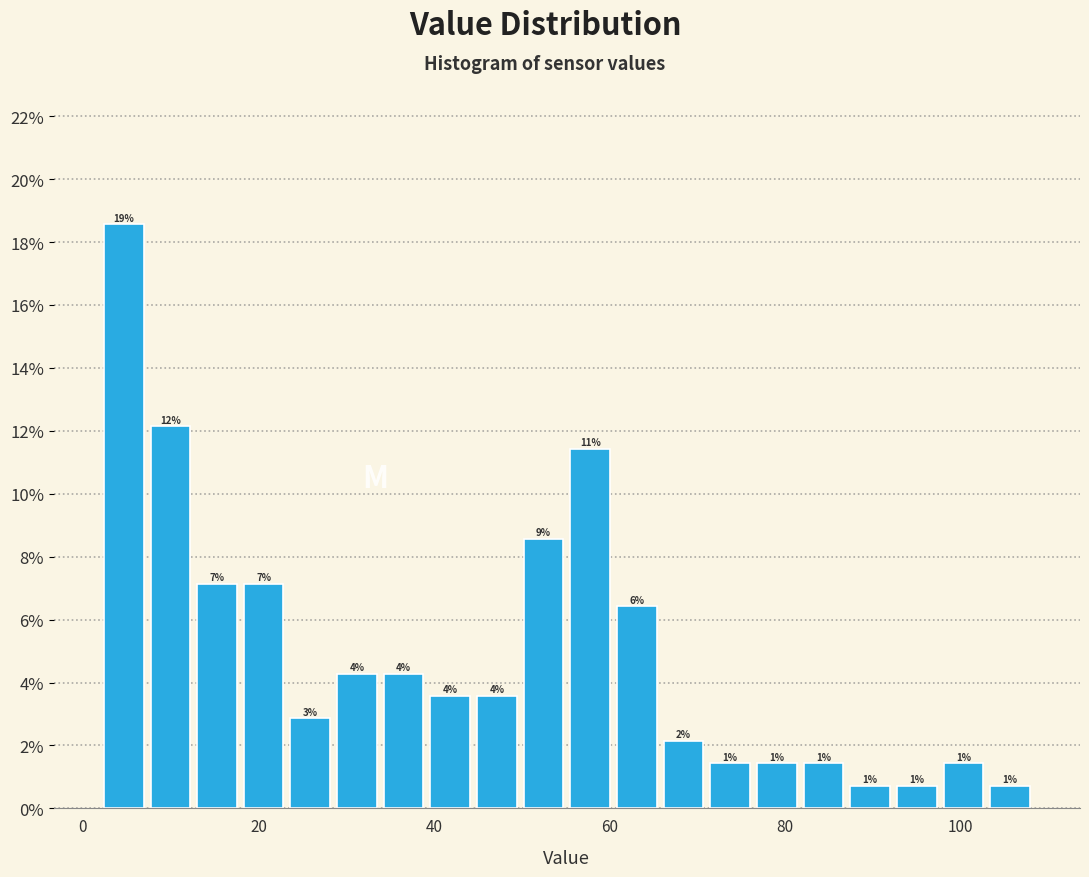

Around what value on the x-axis is the tallest bar? Give the approximate position of its centre, as read against the axis.

4